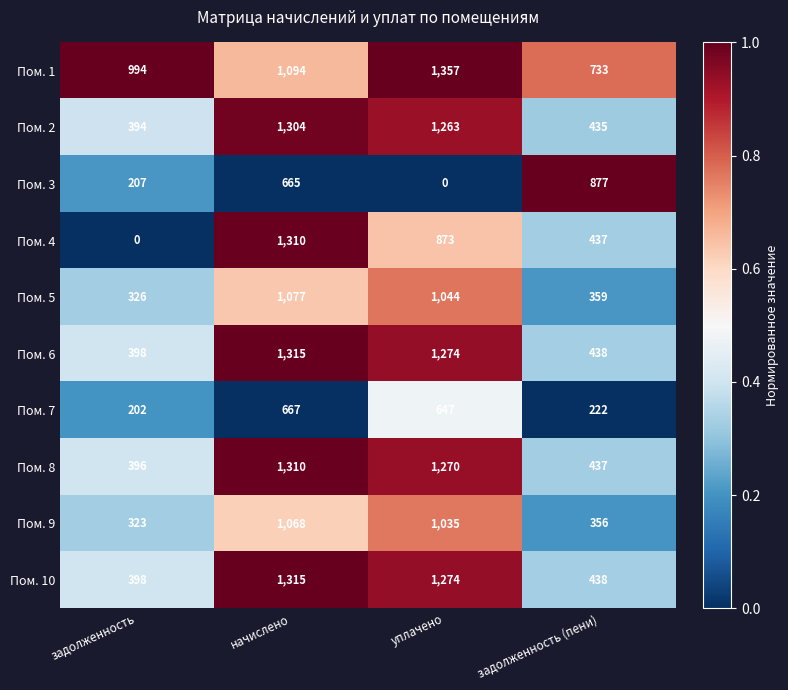

Which label corresponds to the largest value in the chart?

уплачено